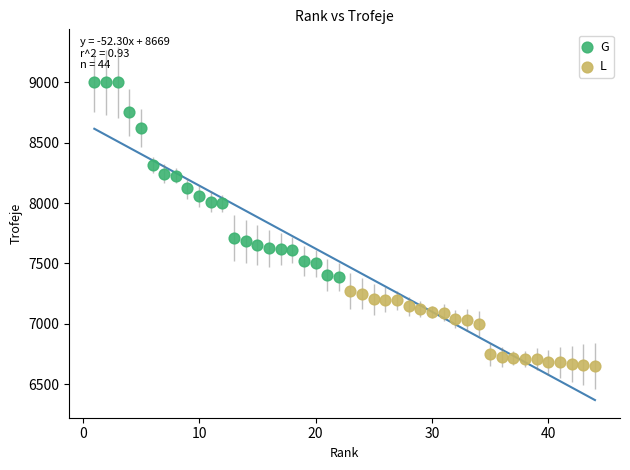

Which series contains the lowest Y value?

L